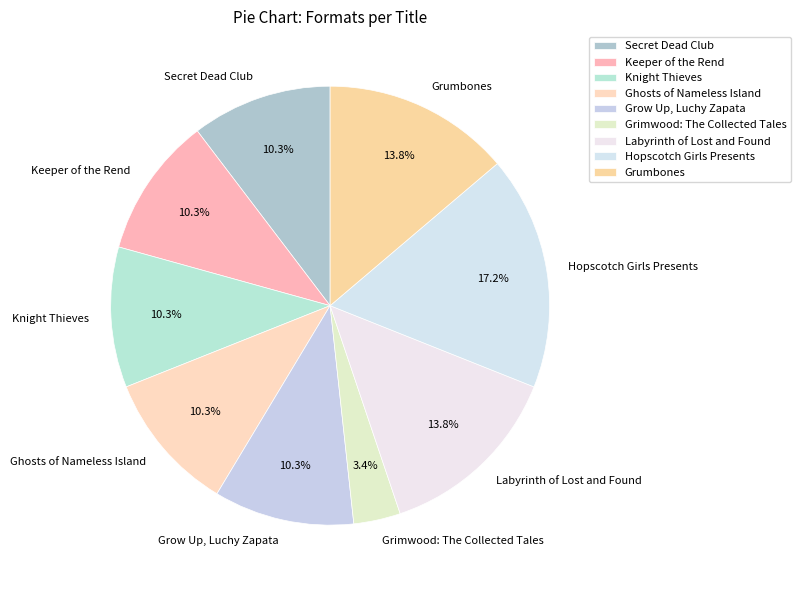

What is the ratio of the value at Secret Dead Club to the value at Ghosts of Nameless Island?

1.0